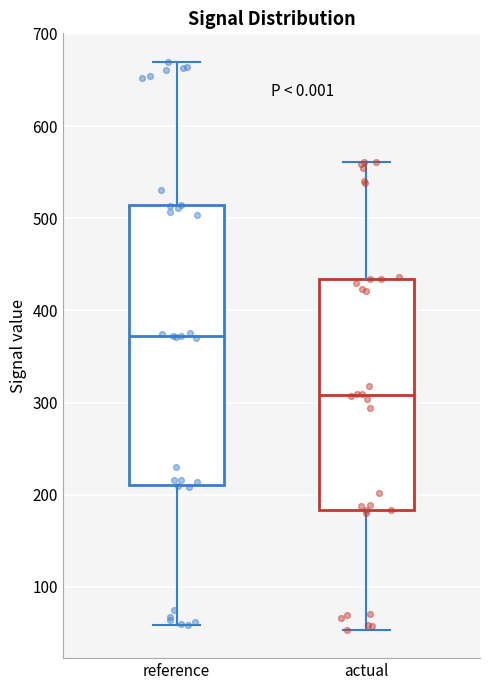

Reading left to right, read every box against the y-axis: the position of its median line, the range the box covers, and the ends of its whiskers. The values are not printed on the chart, so give them approximately, as read against the axis.

reference: median 370, box 210 to 510, whiskers 60 to 670
actual: median 310, box 180 to 430, whiskers 50 to 560